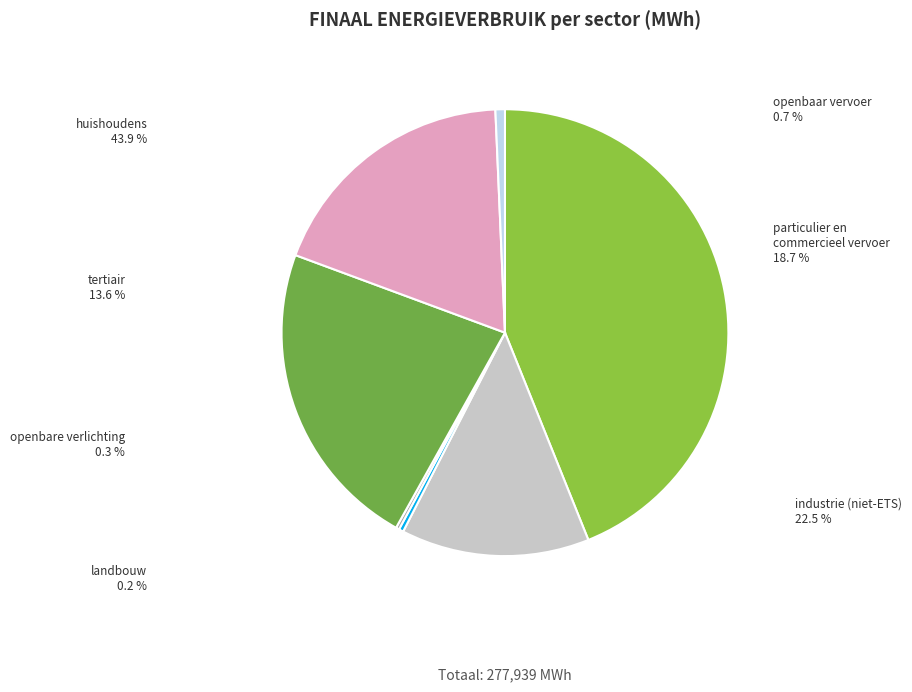

How many slices are in this pie chart?

7